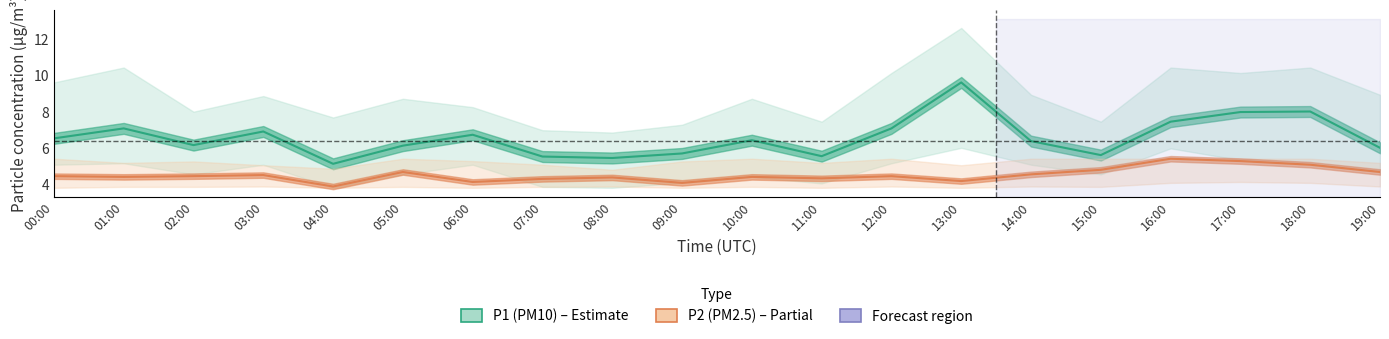

How many interior local peaks does the P2 (PM2.5) series have?

6